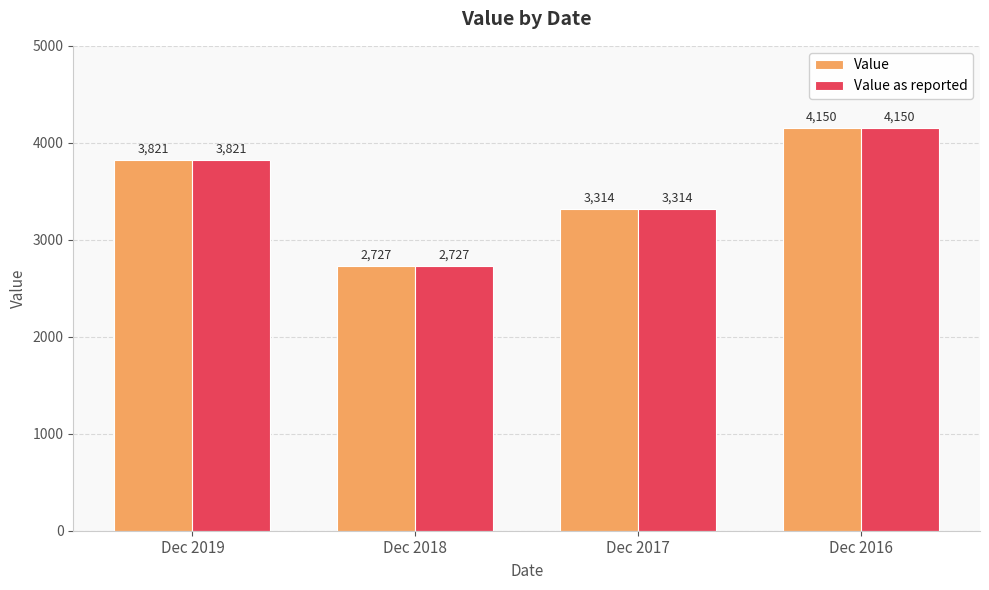

What is the average value of the Value series?

3503